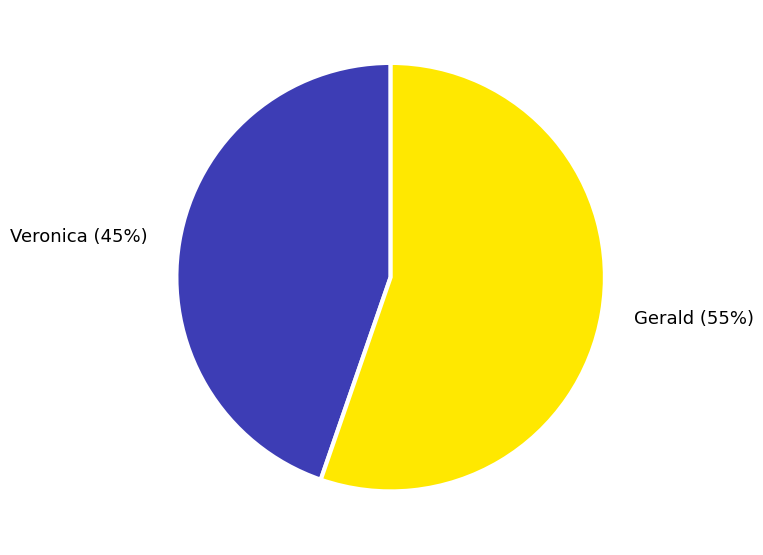

Rank the categories by value from lowest to highest.

Veronica, Gerald